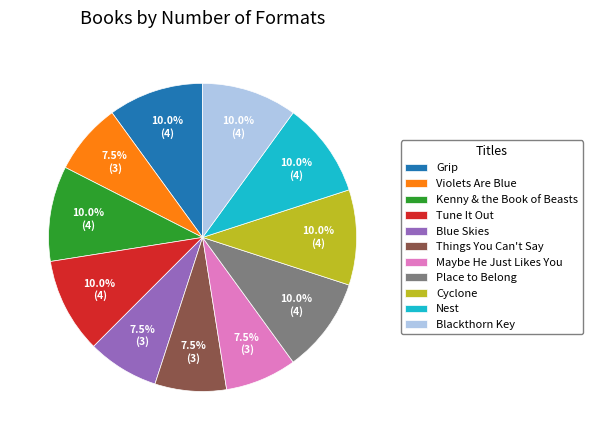

Does Violets Are Blue represent more than half of the total?

No